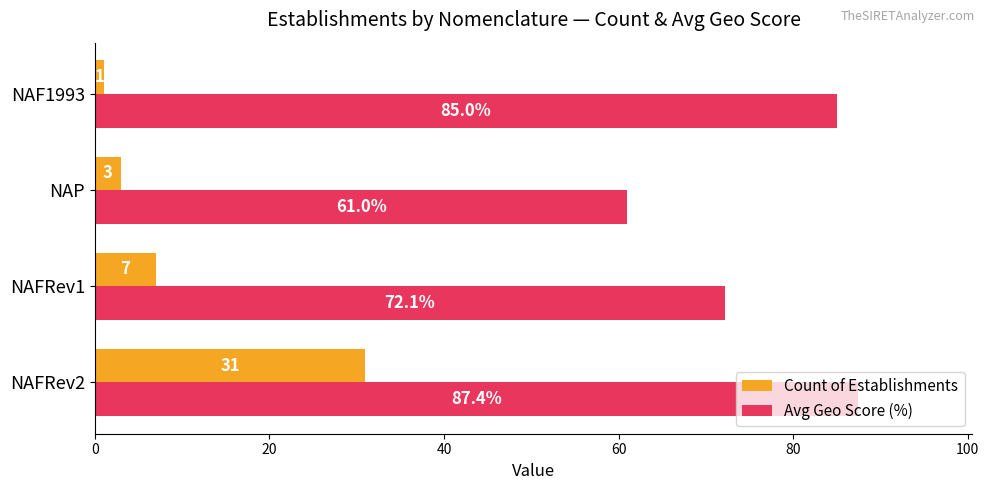

The value of Count of Establishments at NAFRev1 is 7.0. True or false?

True